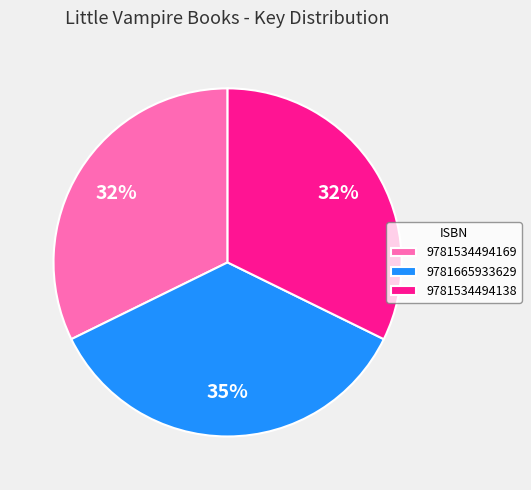

The 9781665933629 slice represents 35% of the pie. True or false?

True